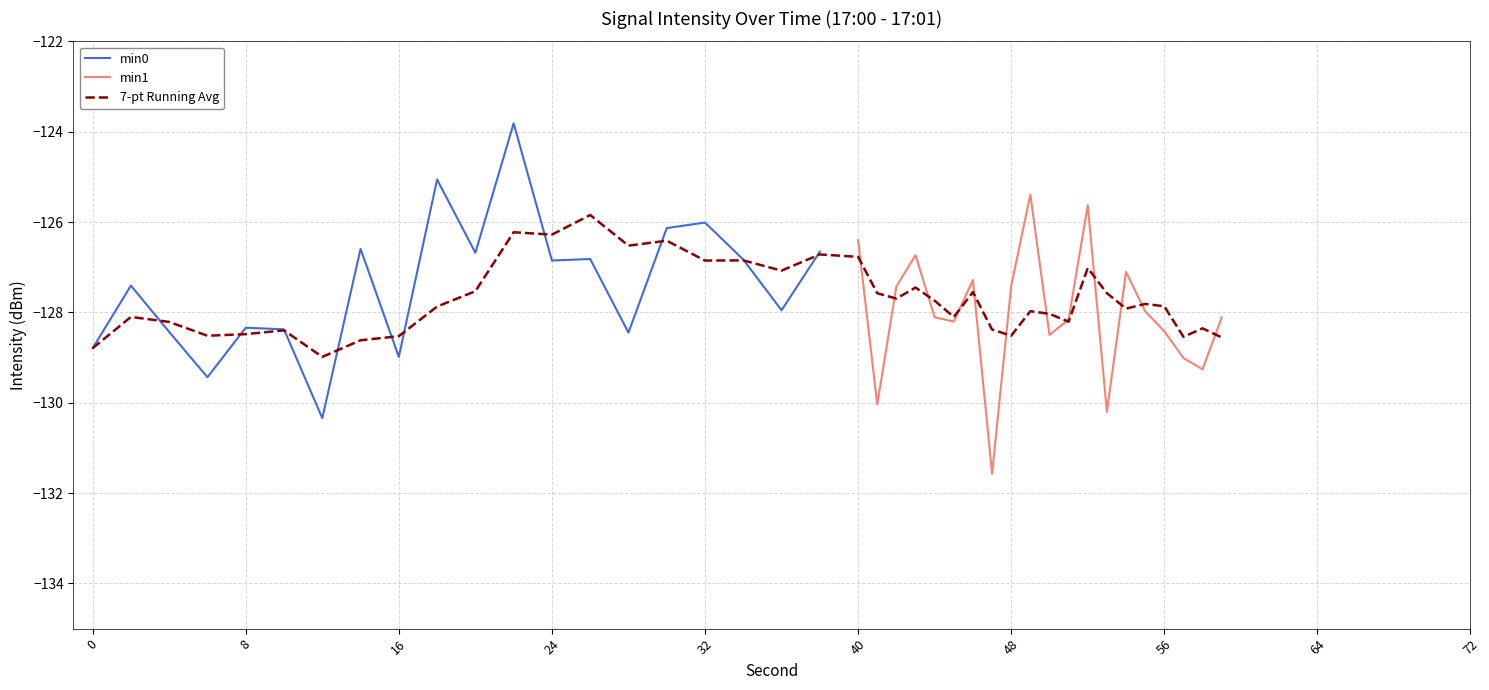

What is the difference between the maximum and minimum values in the min0 series?

6.5